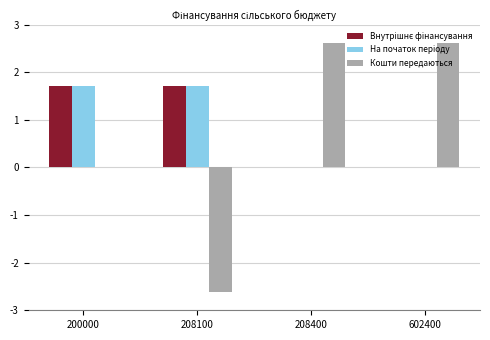

What is the difference between the maximum and minimum values in the Кошти передаються series?

5243142